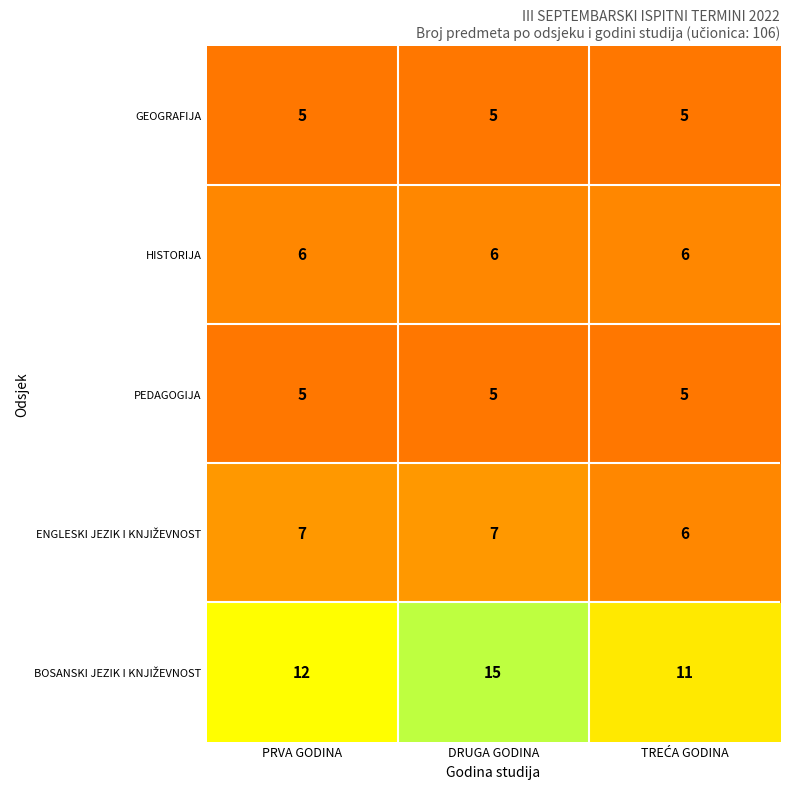

What is the sum of all PEDAGOGIJA values?

15